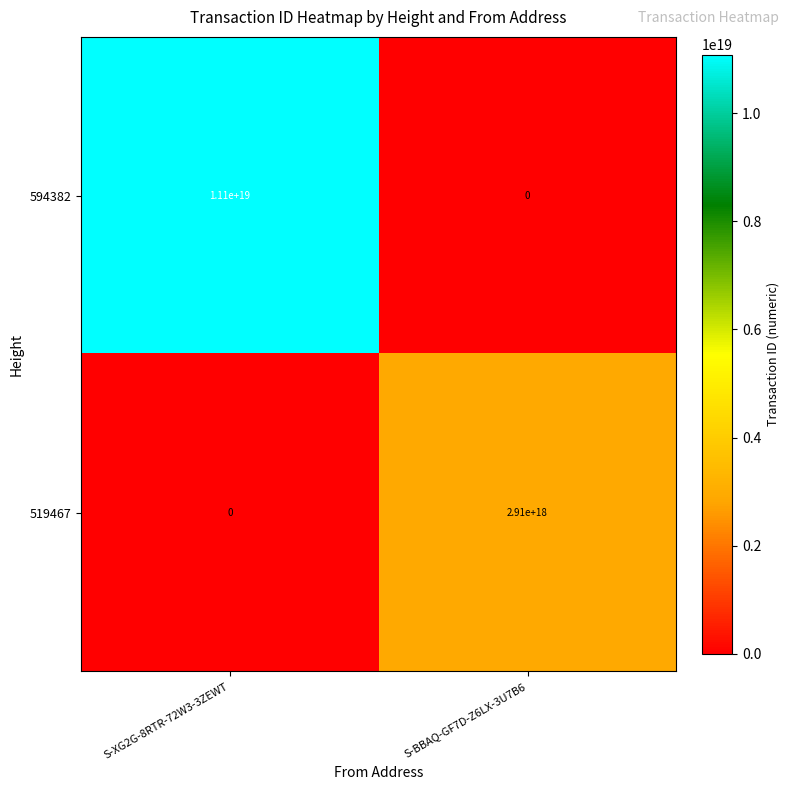

The 594382 series shows 11100000000000000000 at S-XG2G-8RTR-72W3-3ZEWT. True or false?

True